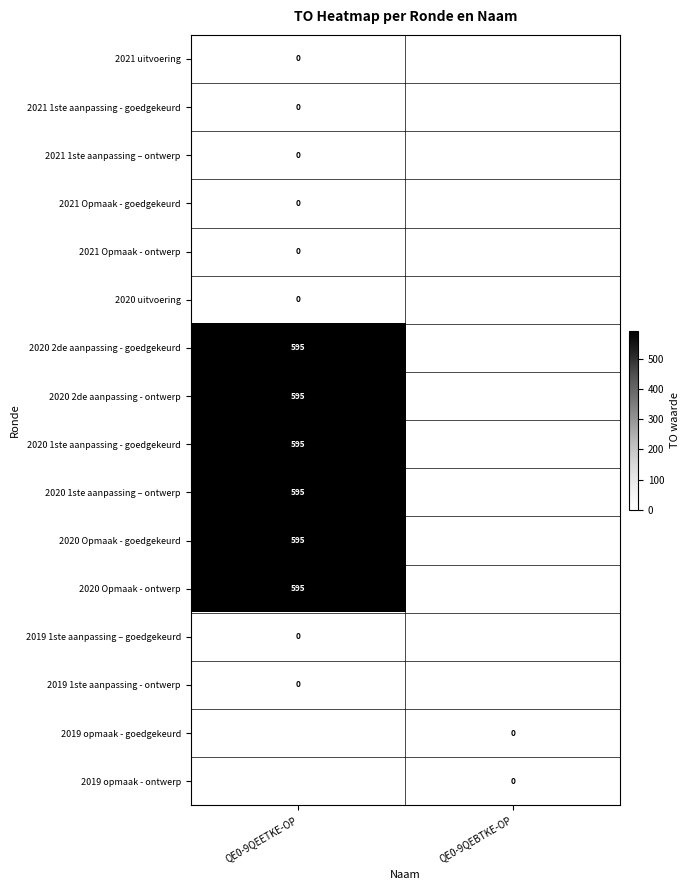

Is the value of 2020 2de aanpassing - goedgekeurd at QE0-9QEBTKE-OP greater than the value of 2021 Opmaak - ontwerp at QE0-9QEBTKE-OP?

No